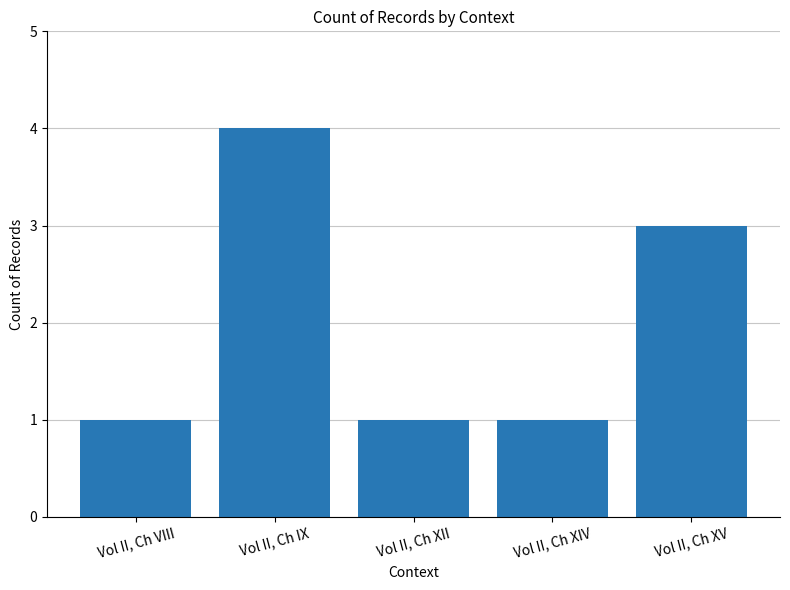

What is the change in value from Vol II, Ch XIV to Vol II, Ch XV?

+2